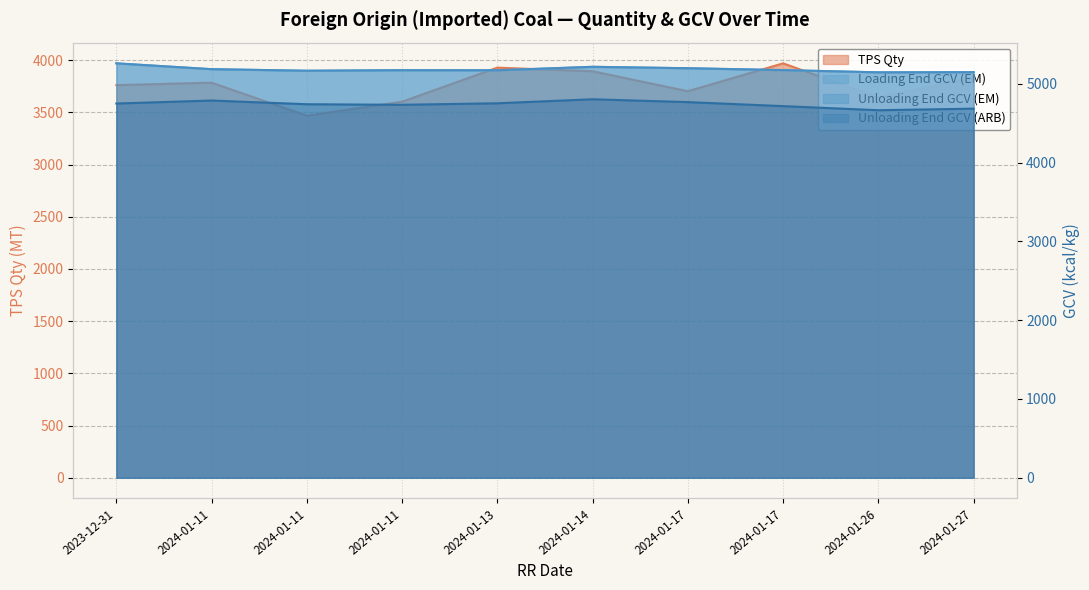

List the labels in order of TPS Qty value, largest first.

2024-01-17, 2024-01-13, 2024-01-14, 2024-01-27, 2024-01-11, 2023-12-31, 2024-01-17, 2024-01-26, 2024-01-11, 2024-01-11